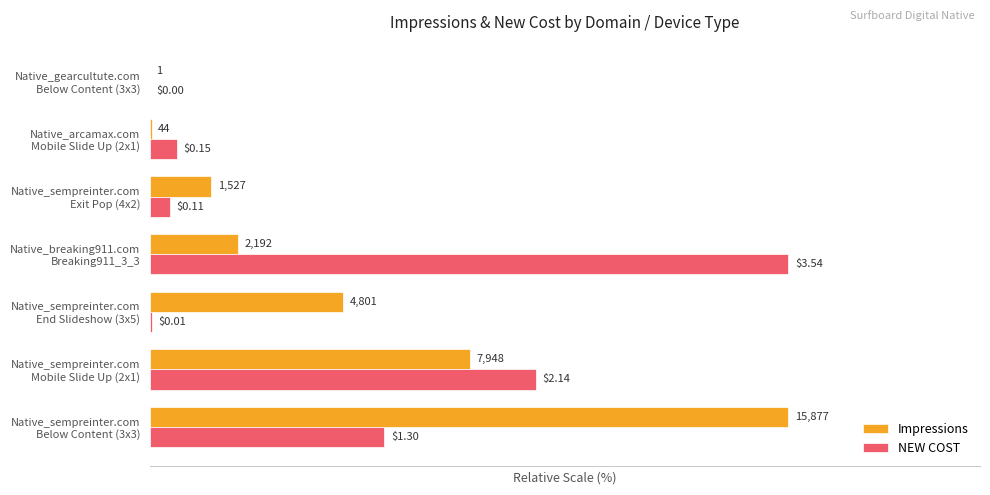

What are all the series names shown in the legend?

Impressions, NEW COST